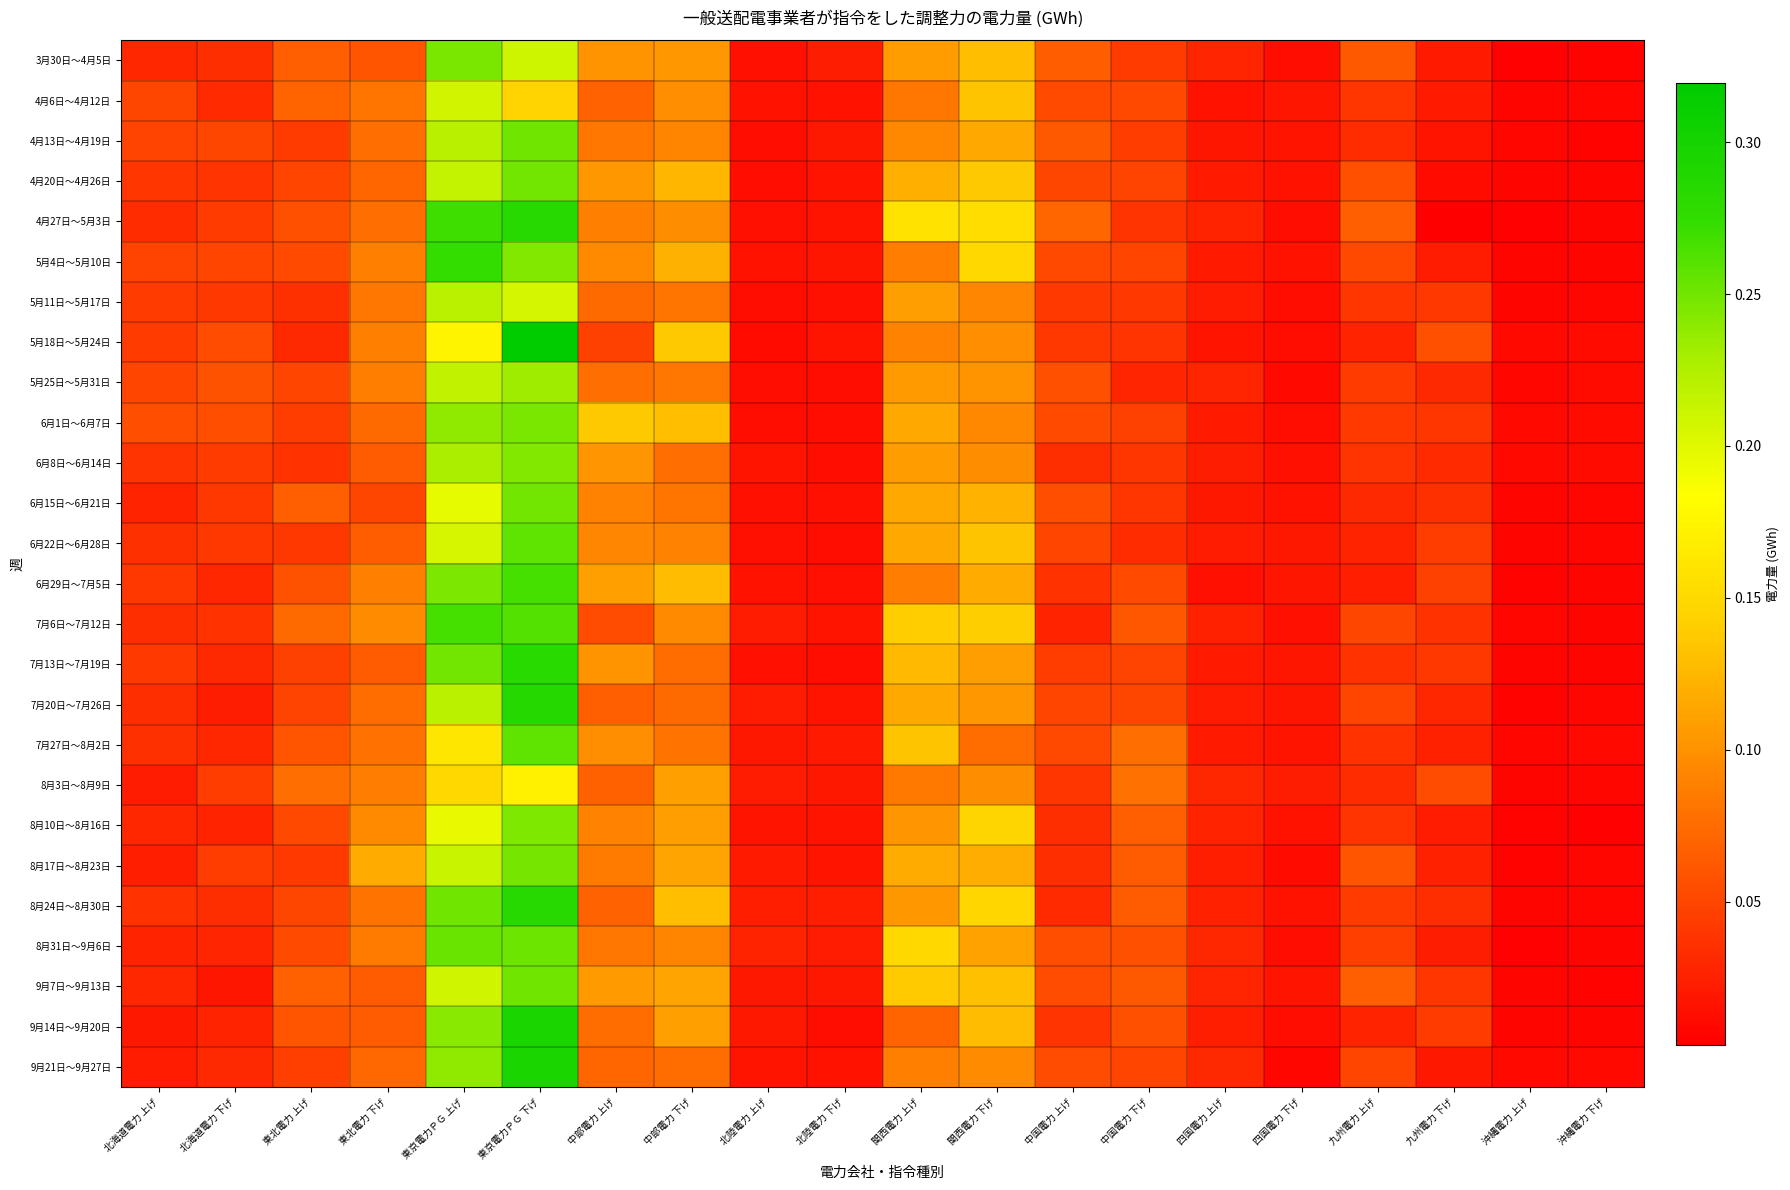

How many distinct data groups are displayed?

26